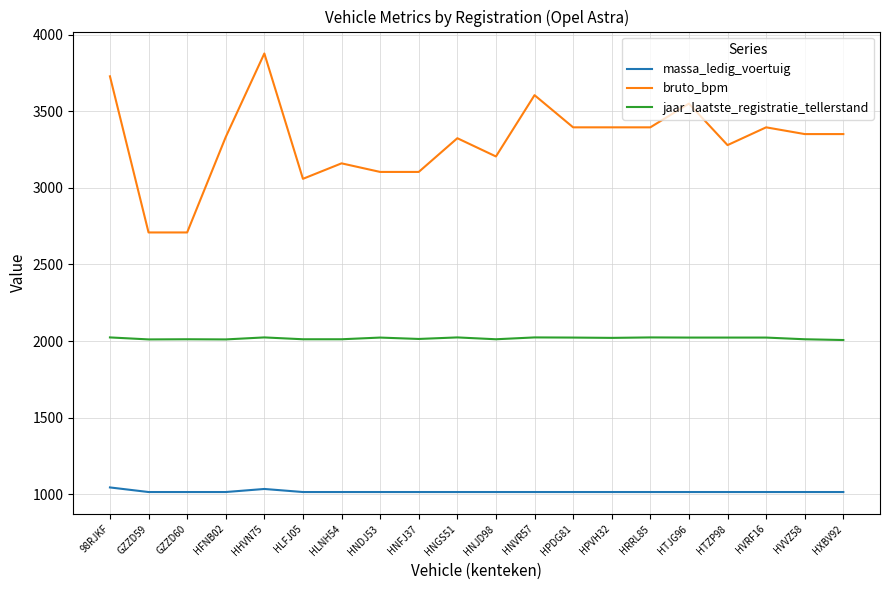

At how many categories does at least one series exceed 2232?

20